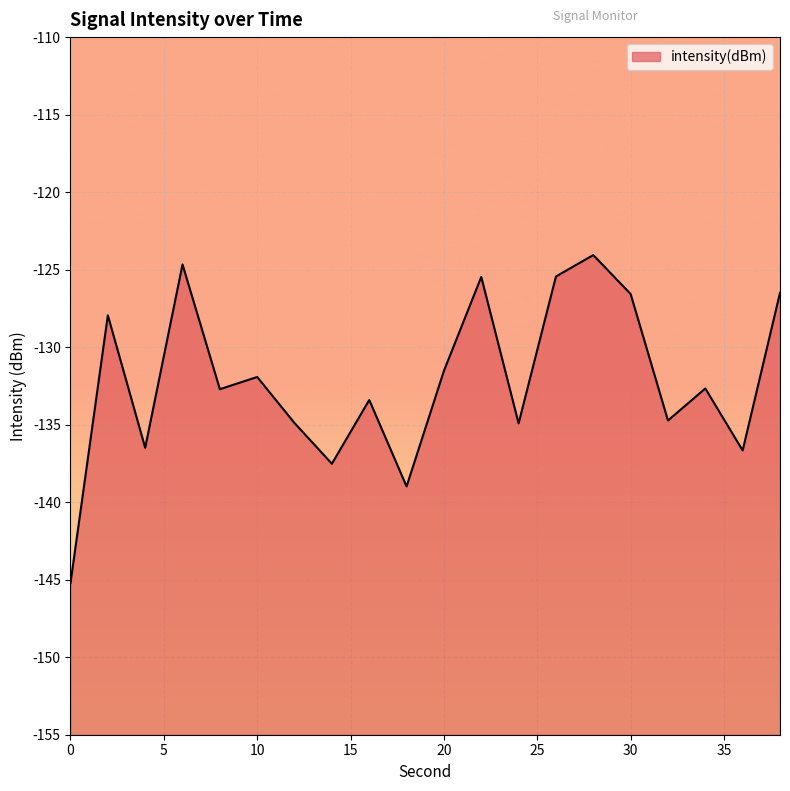

True or false: the data shows -94.5 at 18.

False